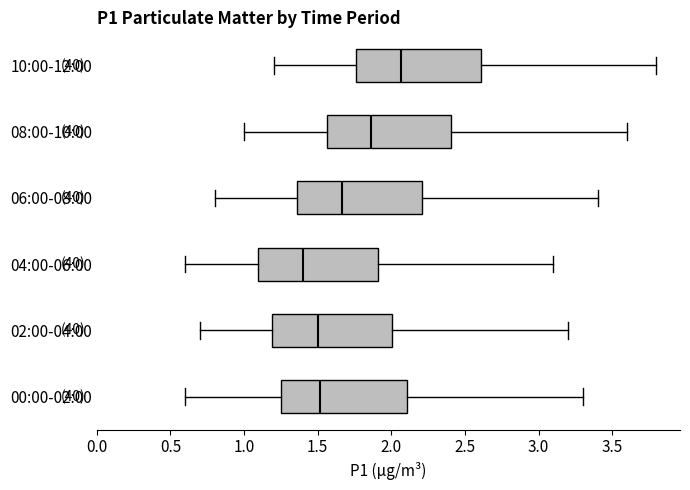

Where does the median line of the box for 08:00-10:00 sit on the x-axis? The values are not printed on the chart, so give them approximately, as read against the axis.

1.85